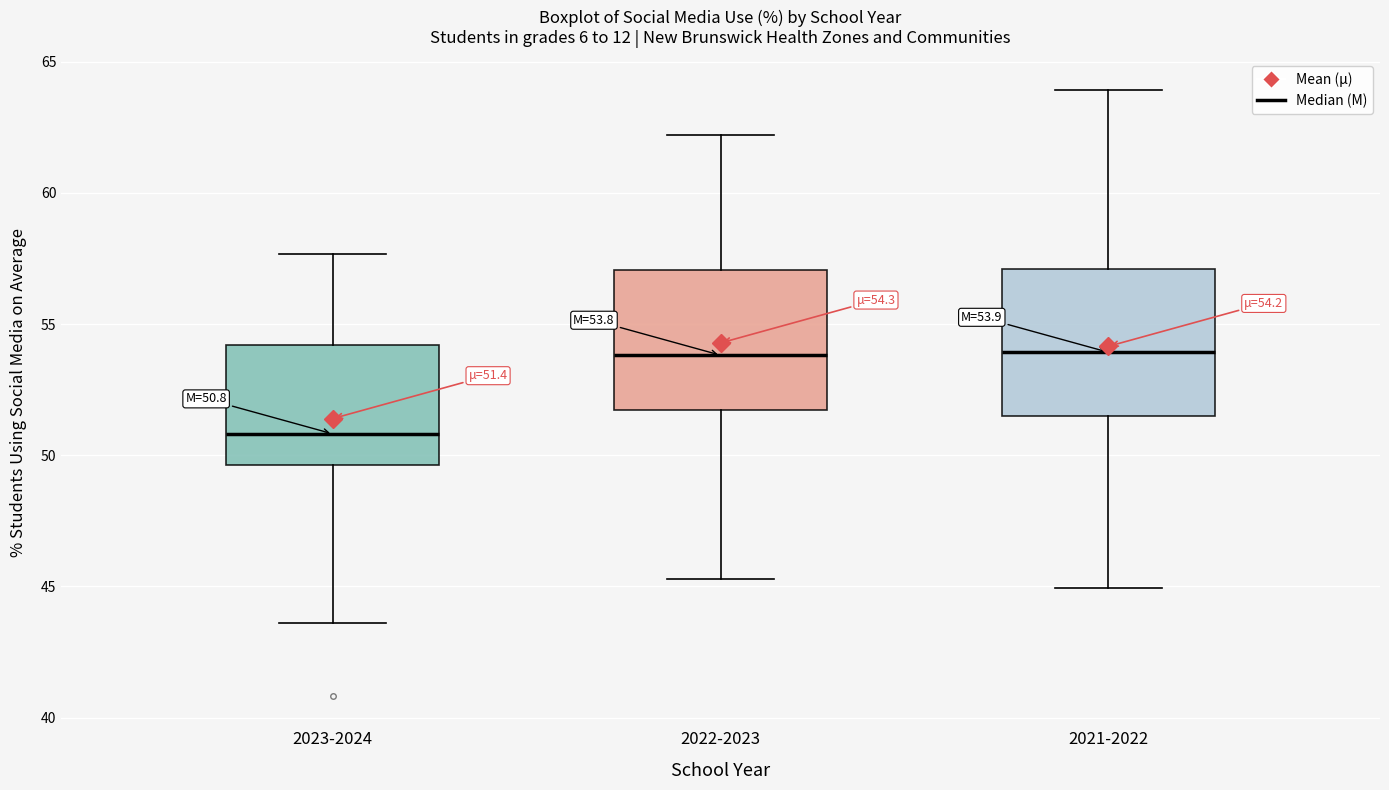

Which box has the lowest median line?

2023-2024